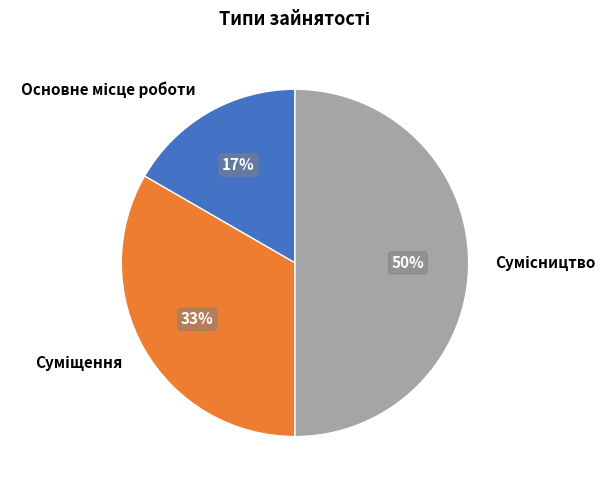

To the nearest percent, what is the average slice percentage?

33%